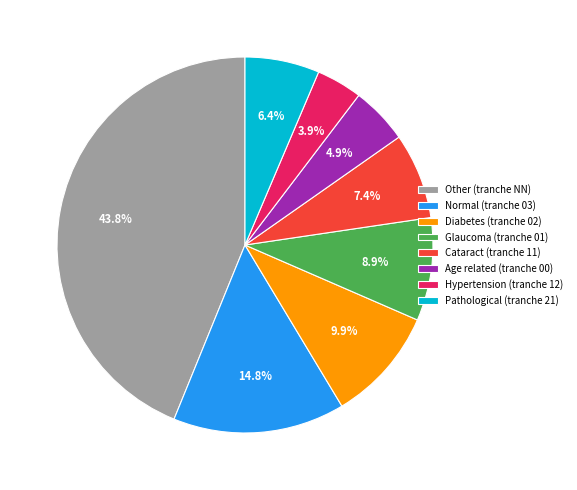

What is the smallest slice in the pie chart?

Hypertension (tranche 12)